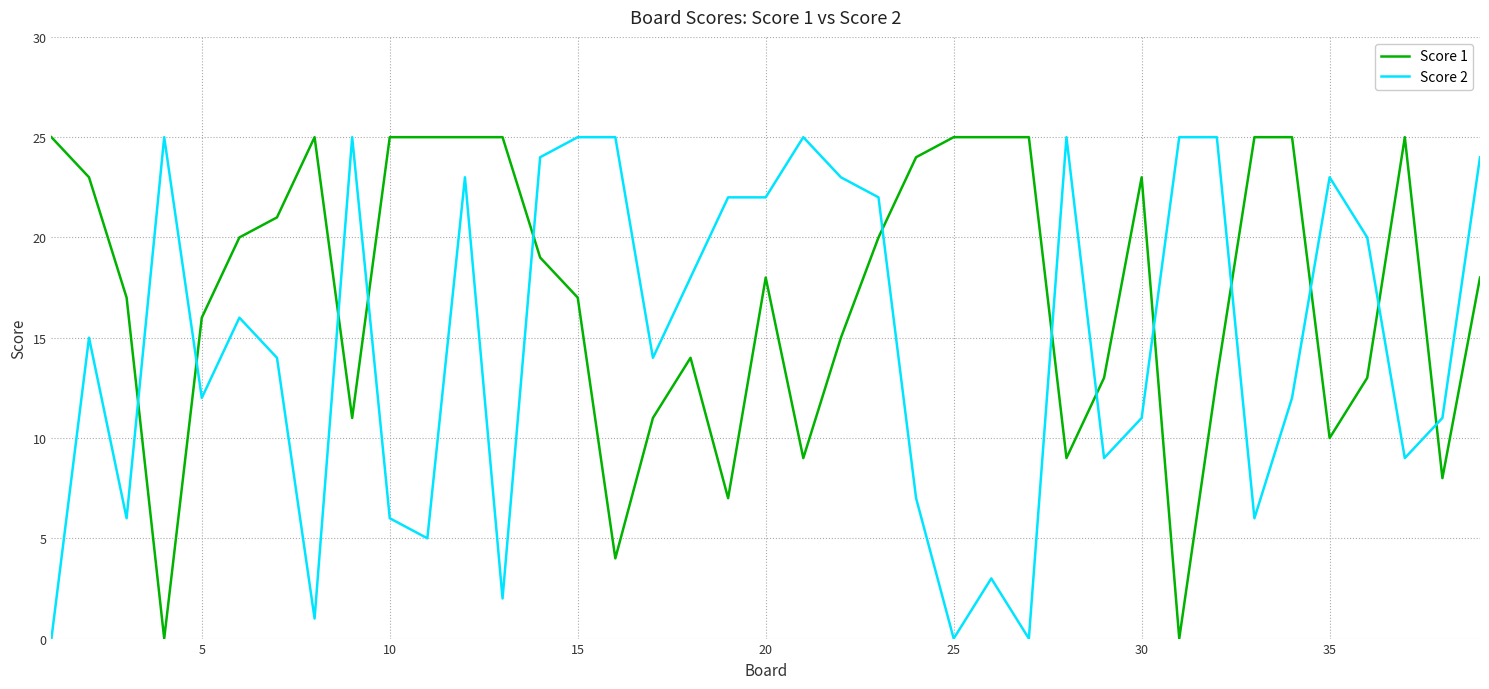

How many times do Score 1 and Score 2 cross each other?

13